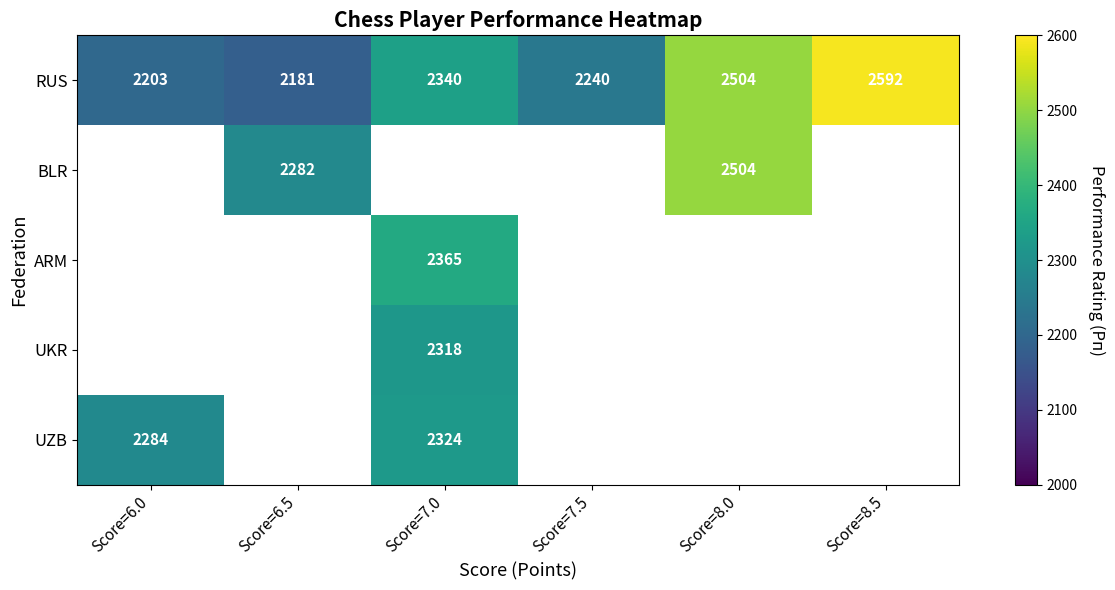

What is the approximate value of RUS at Score=6.0, to the nearest 10?

2200